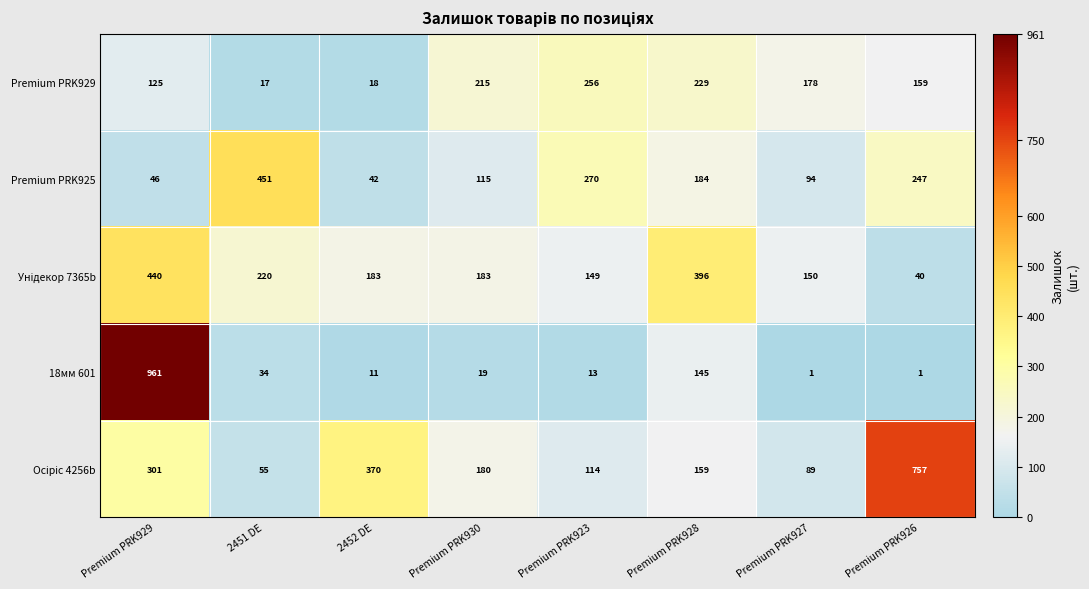

What is the highest value of the Premium PRK925 series?

451